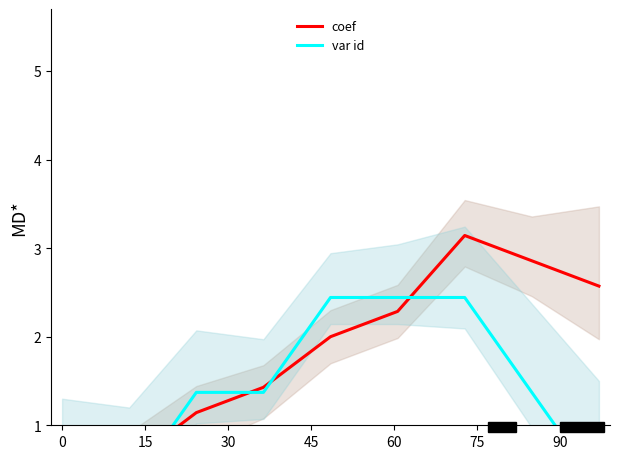

What is the sum of all var id values?

12.3